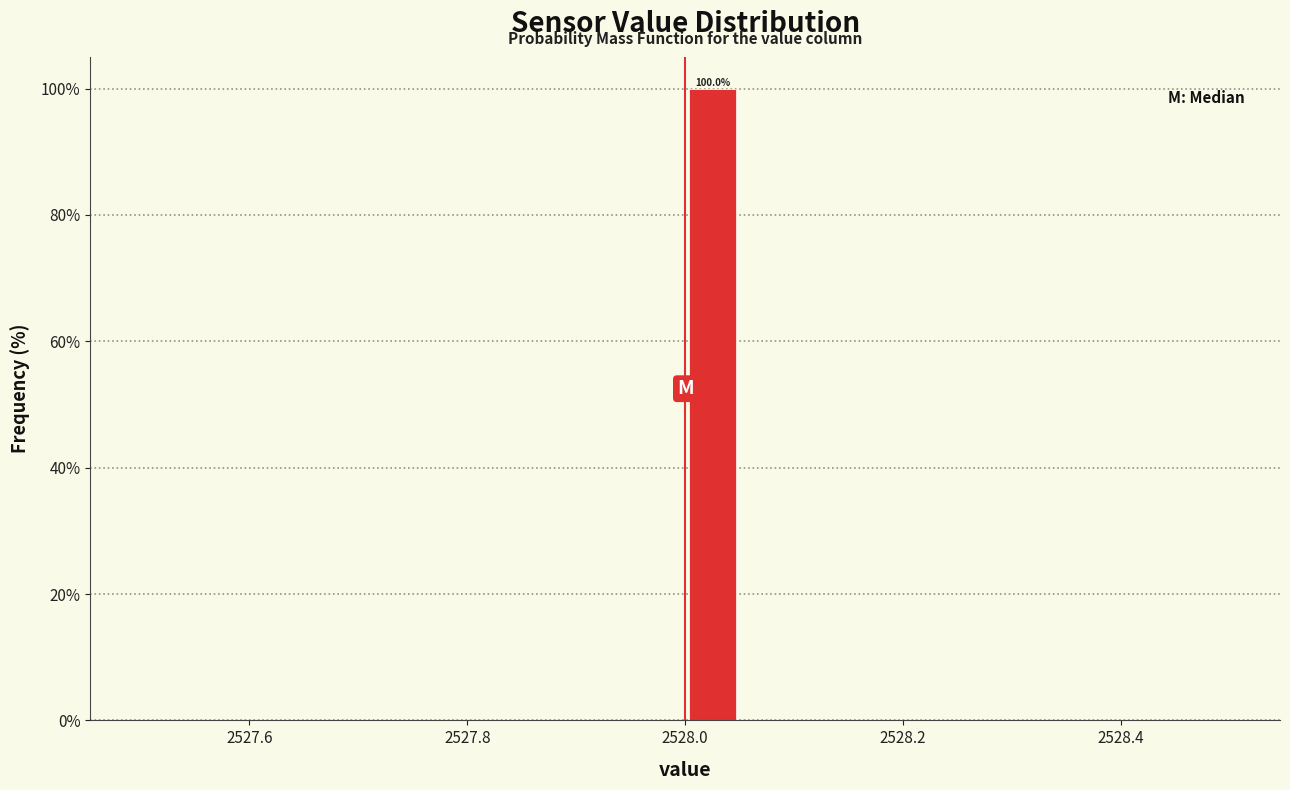

Around what value on the x-axis is the tallest bar? Give the approximate position of its centre, as read against the axis.

2528.02